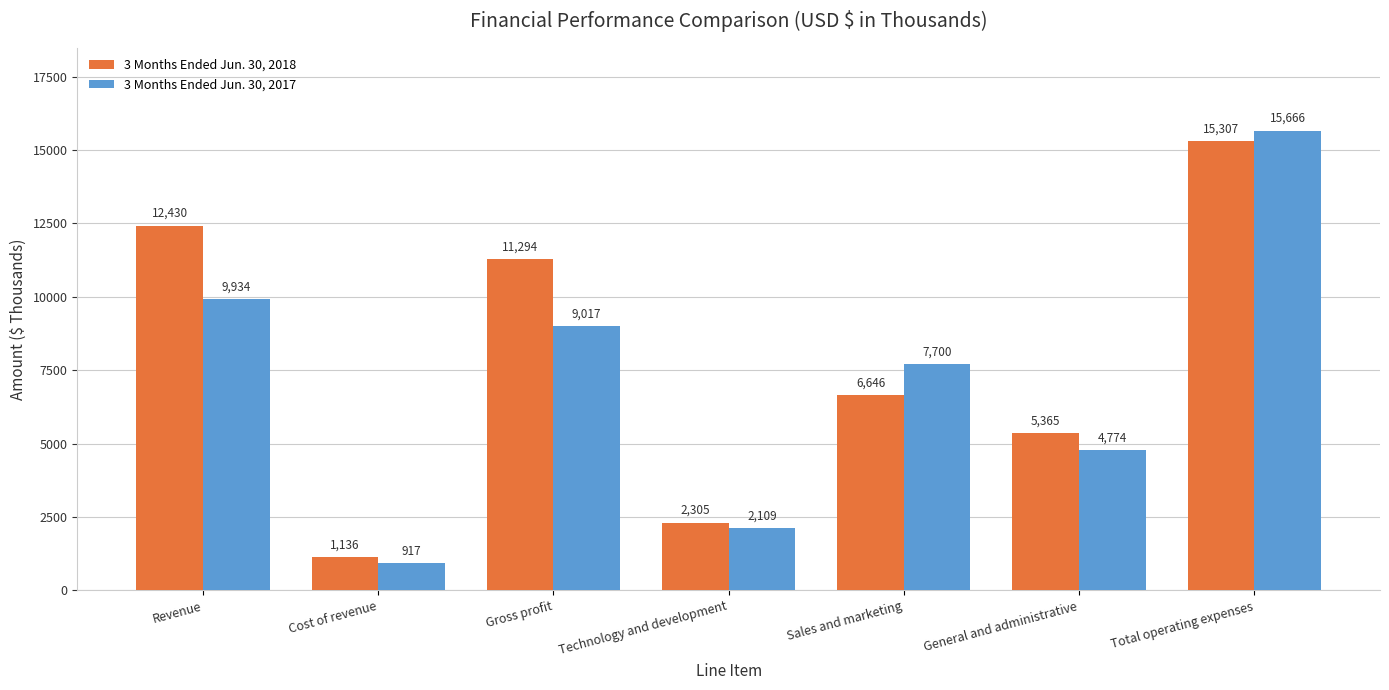

Is the value of 3 Months Ended Jun. 30, 2018 at General and administrative greater than the value of 3 Months Ended Jun. 30, 2017 at General and administrative?

Yes